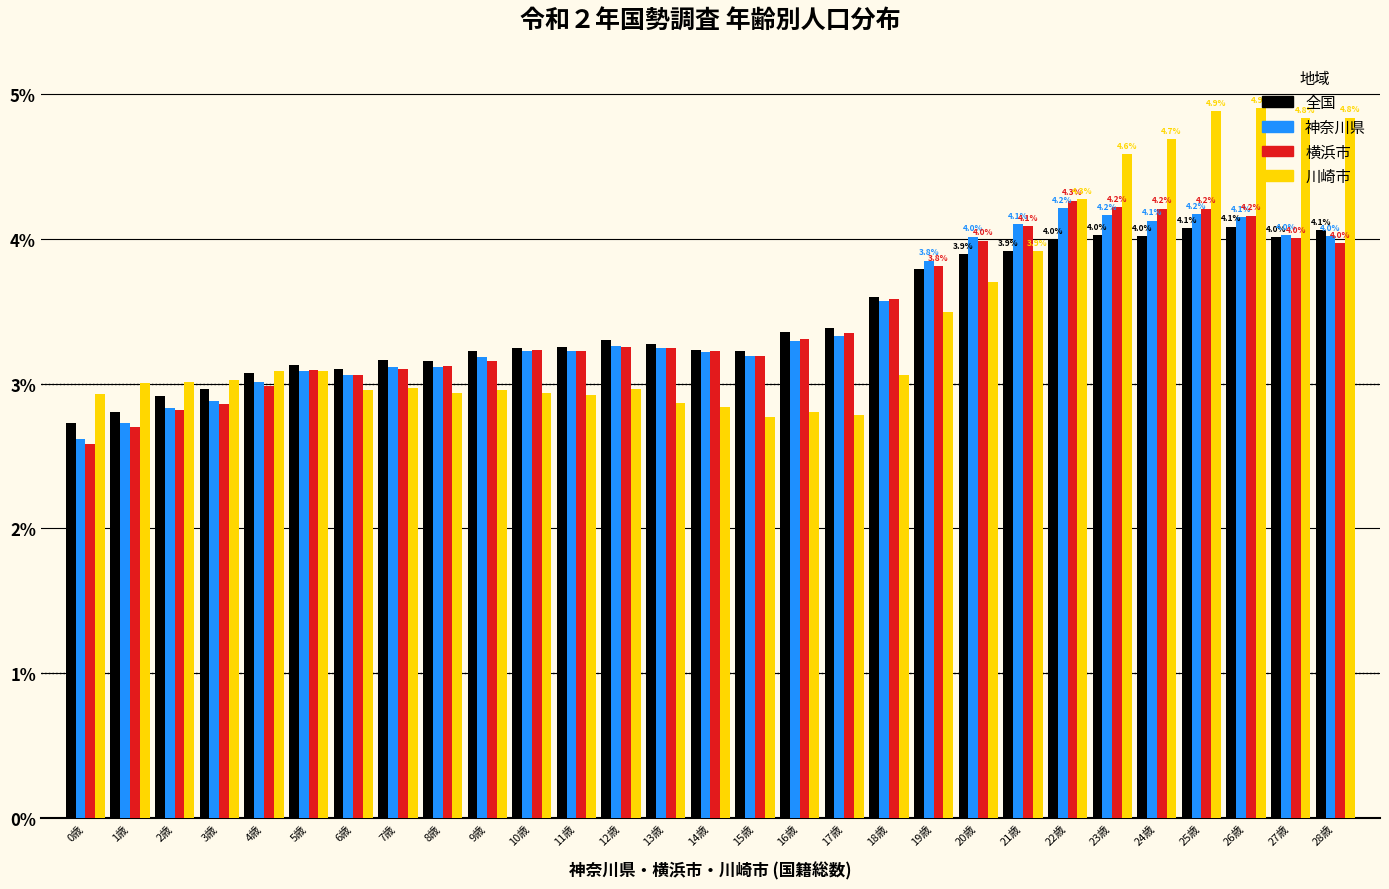

What is the total value across all series at 26歳?

17.3